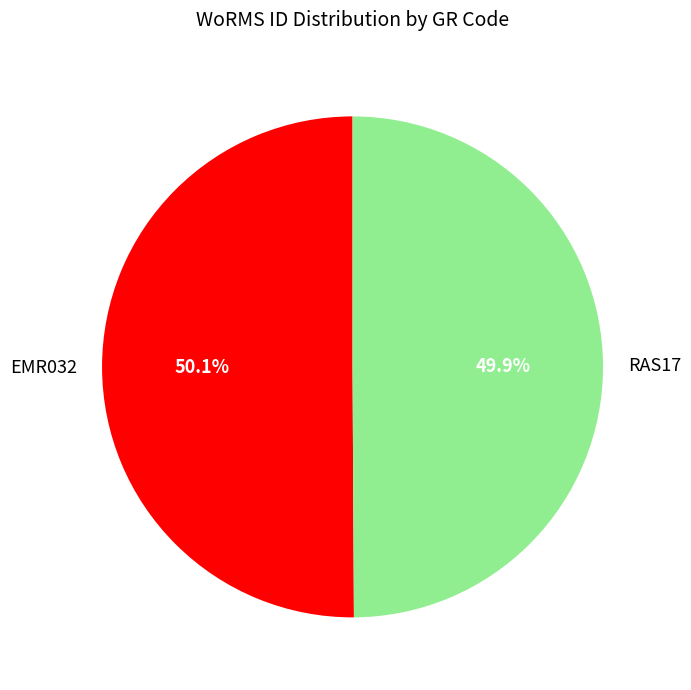

To the nearest percent, what is the combined percentage of EMR032 and RAS17?

100%